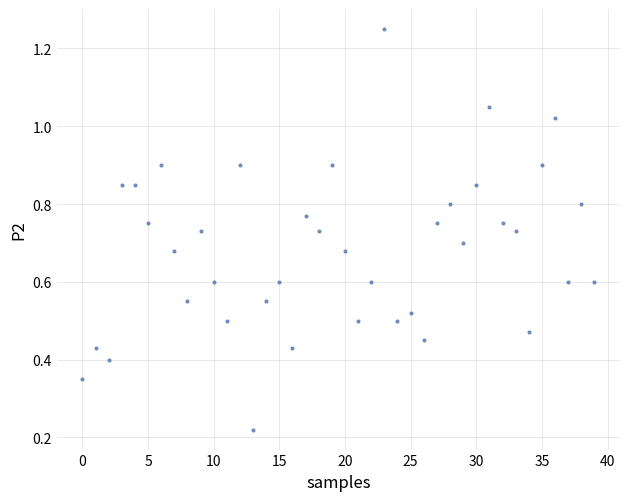

Count the number of points in this scatter plot.

40